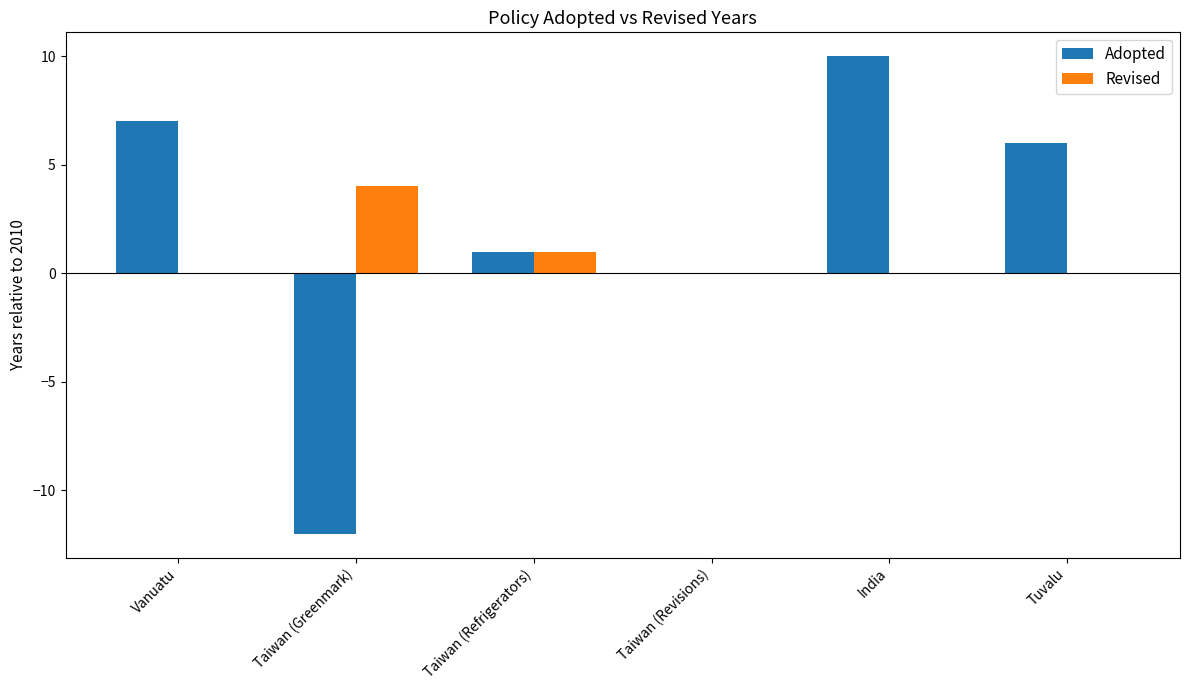

True or false: Revised has a value of 0 at Taiwan (Revisions).

True